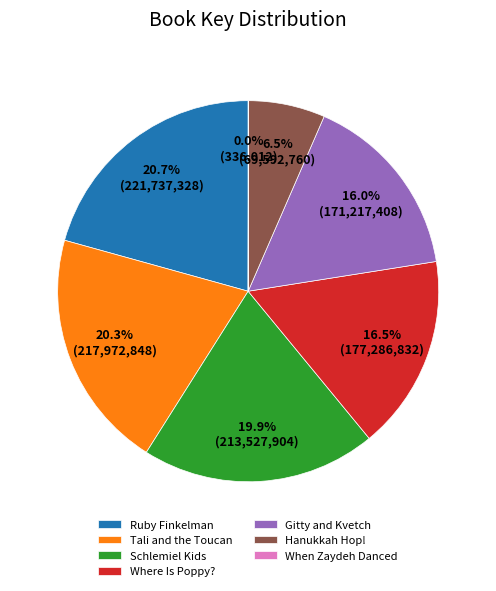

Is there any slice that represents more than half of the pie?

No